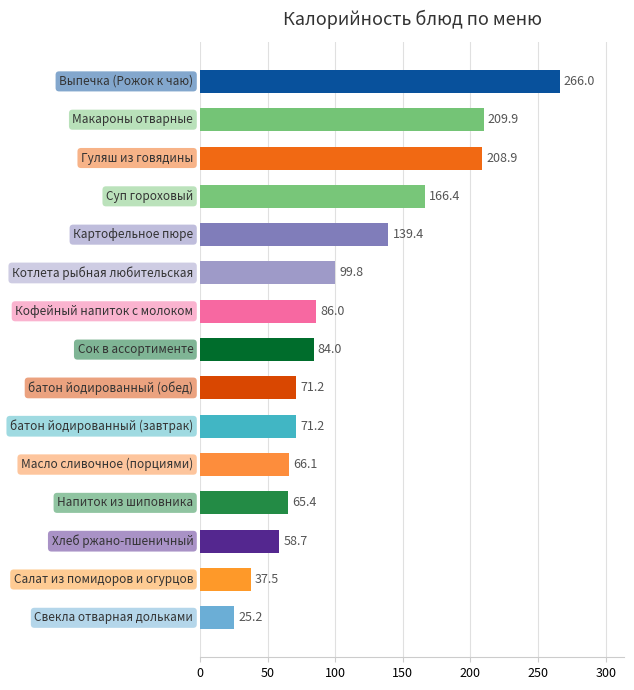

What is the sum of all values?

1655.7